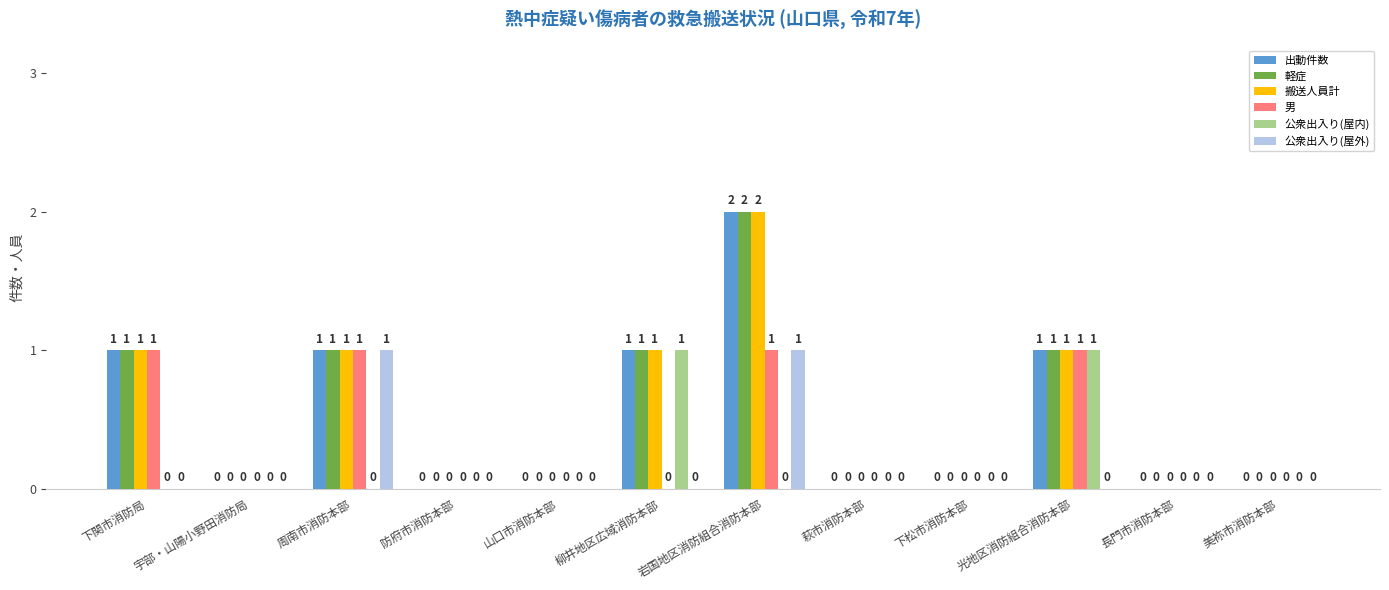

Which category has the highest value across all series?

岩国地区消防組合消防本部